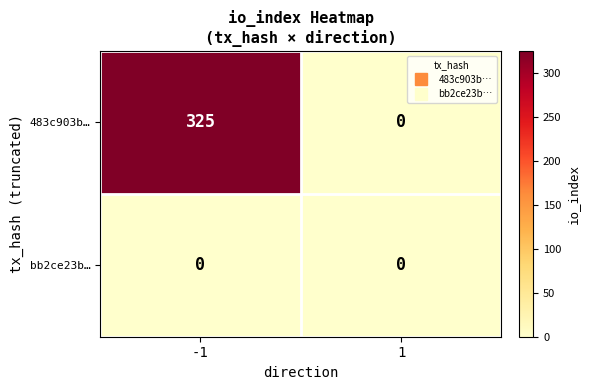

Which label corresponds to the largest value in the chart?

-1